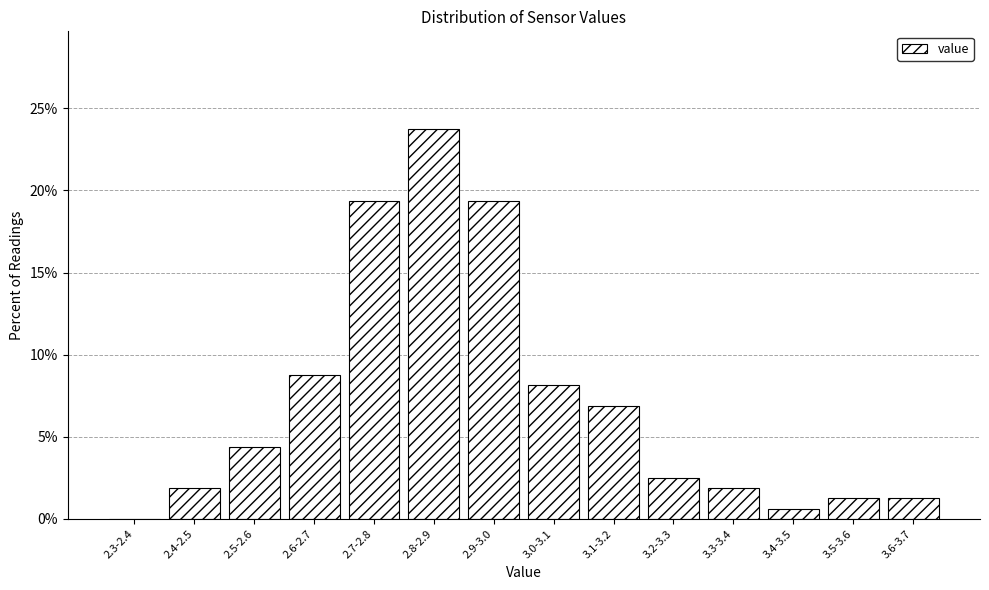

Which has a higher value, 2.9-3.0 or 2.3-2.4?

2.9-3.0